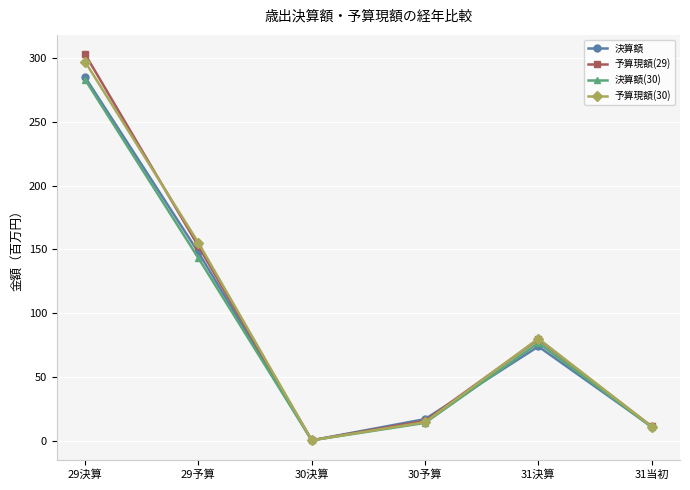

What is the sum of the 予算現額(29) values at 29予算 and 30決算?

153.2